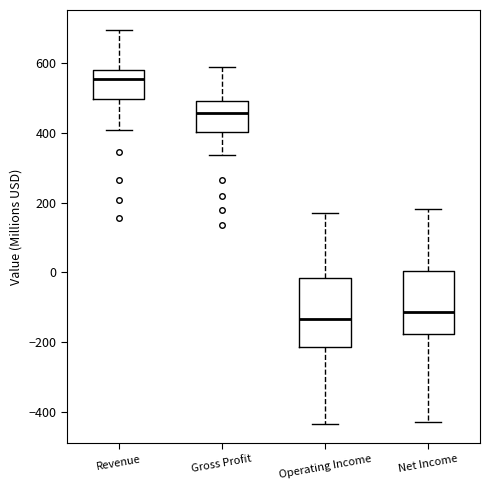

Where does the upper whisker of the box for Operating Income end on the y-axis? The values are not printed on the chart, so give them approximately, as read against the axis.

180